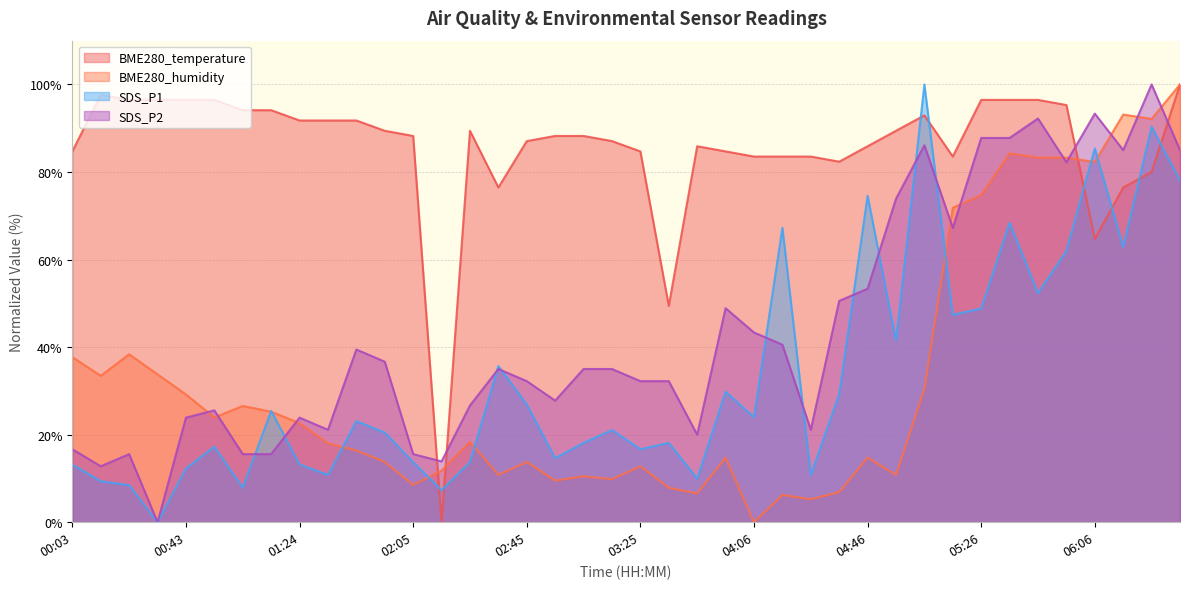

What is the label of the 11th point from the left?

01:45